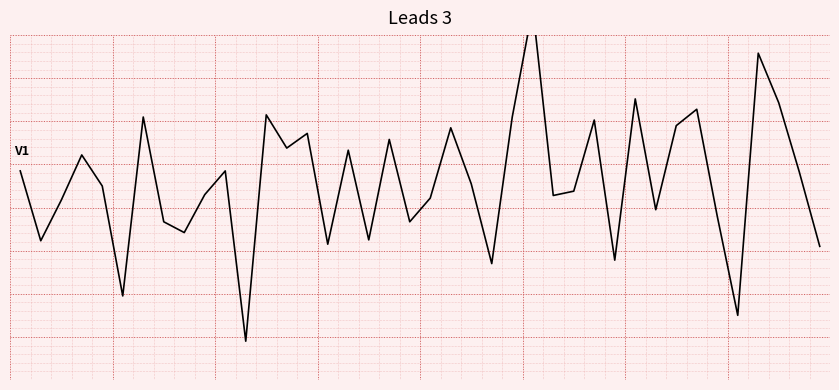

Is it true that the value at 2 is -0.3?

True